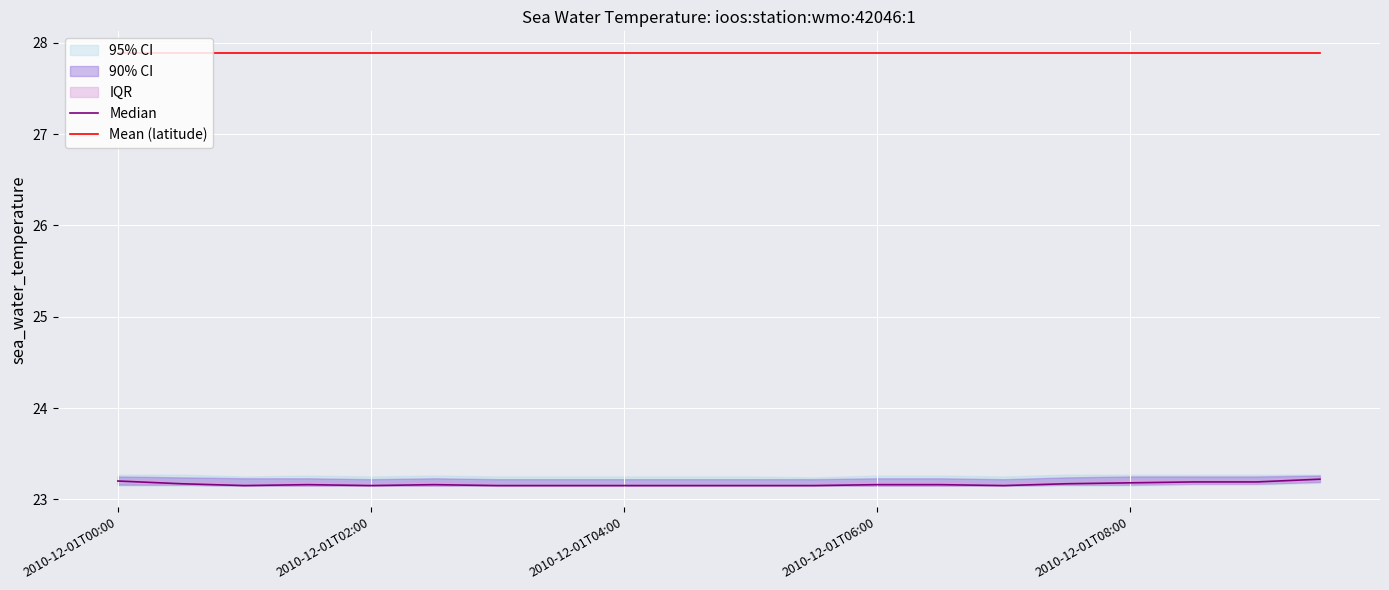

Is it true that Mean (latitude) equals 9.6 at 2010-12-01T04:00?

False